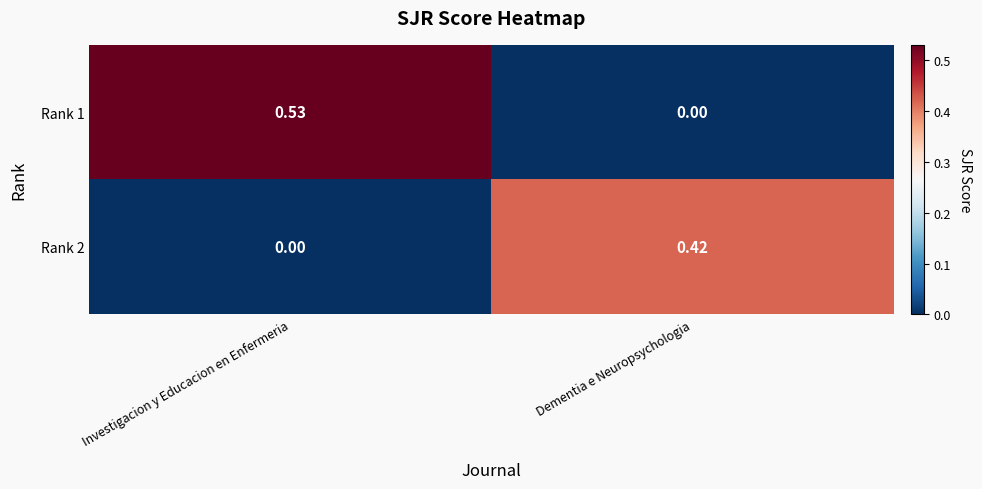

Count the number of data series in this chart.

2